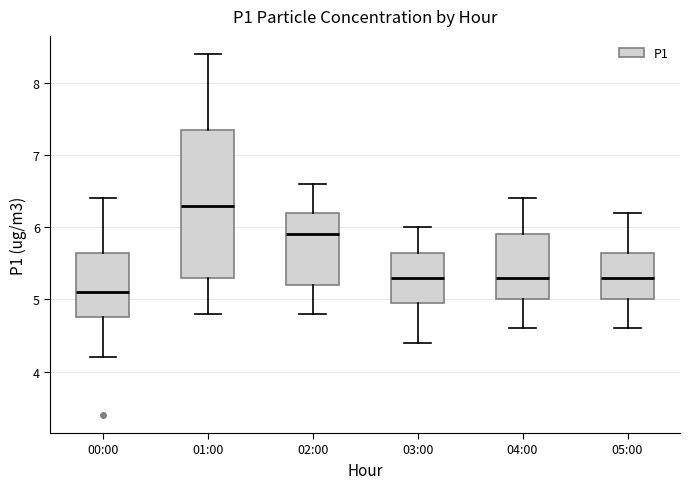

Which box is the tallest, from its lower edge to its upper edge?

01:00